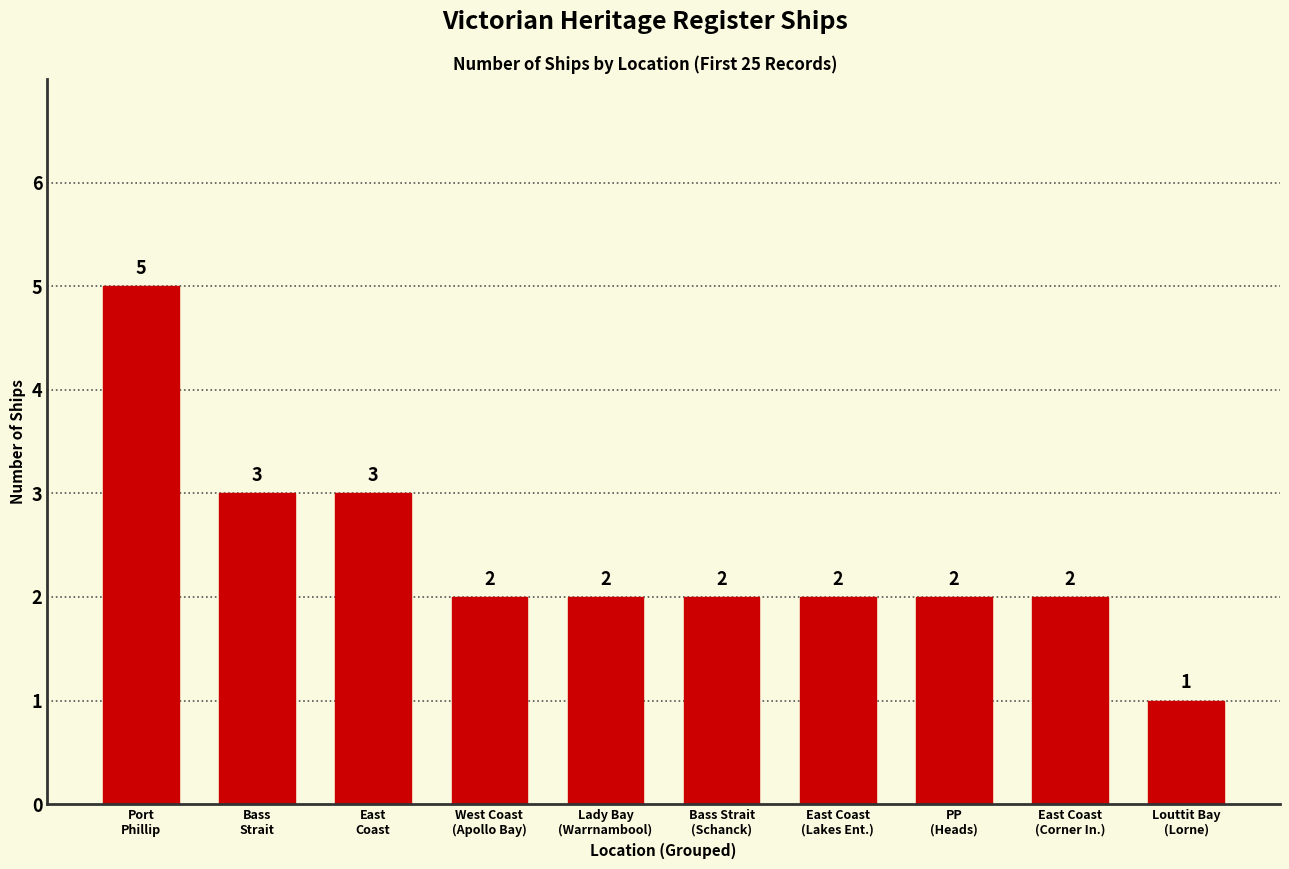

How many values are between 2 and 3?

8